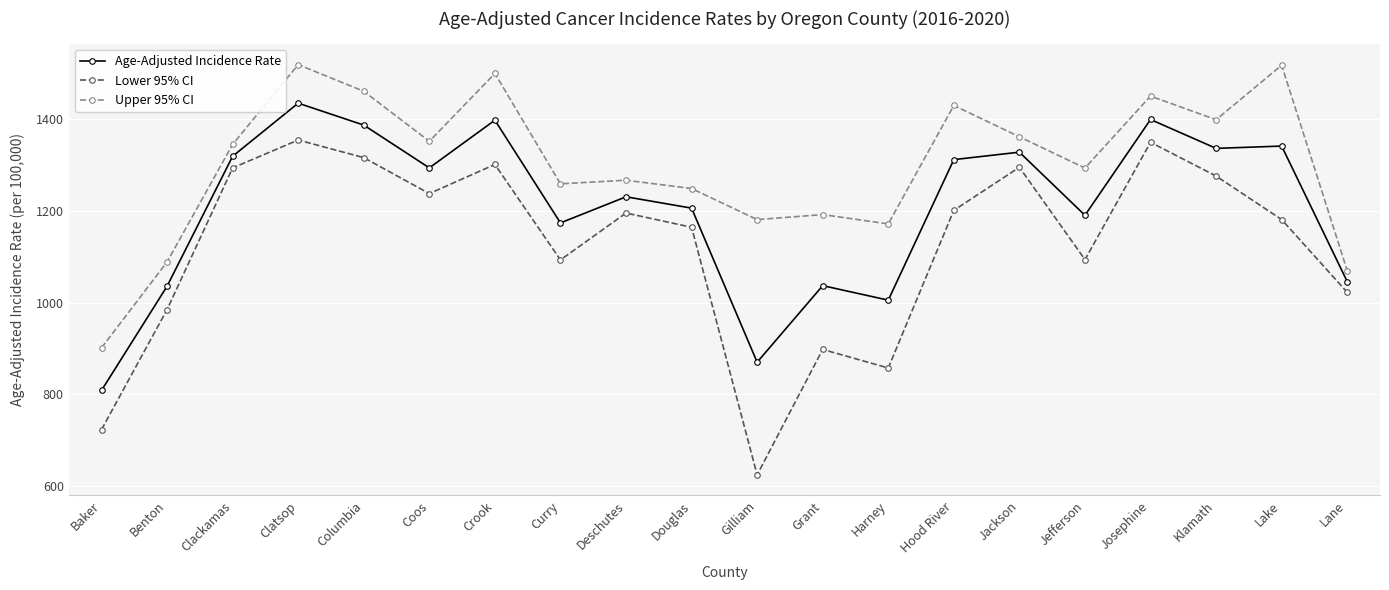

Which series changed the most between Clackamas and Harney?

Lower 95% CI